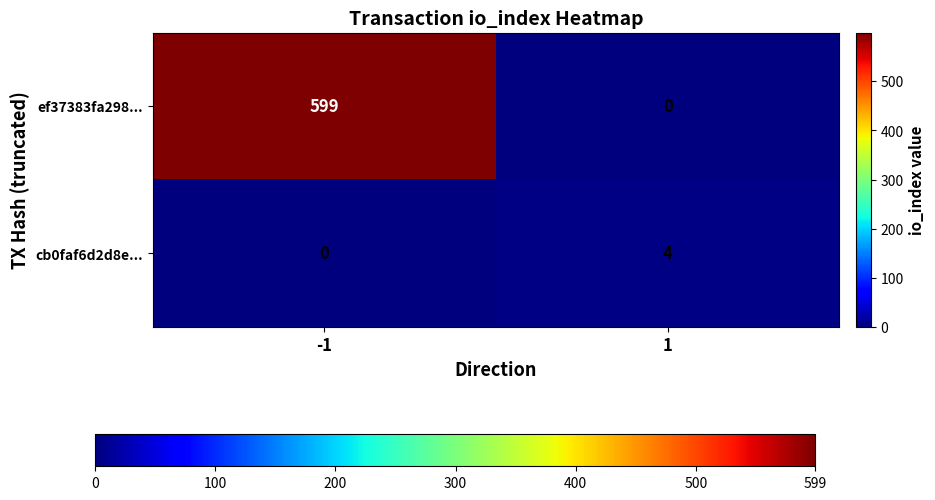

Reading left to right, transcribe all the data shown in this chart.

ef37383fa298...: 599	0
cb0faf6d2d8e...: 0	4